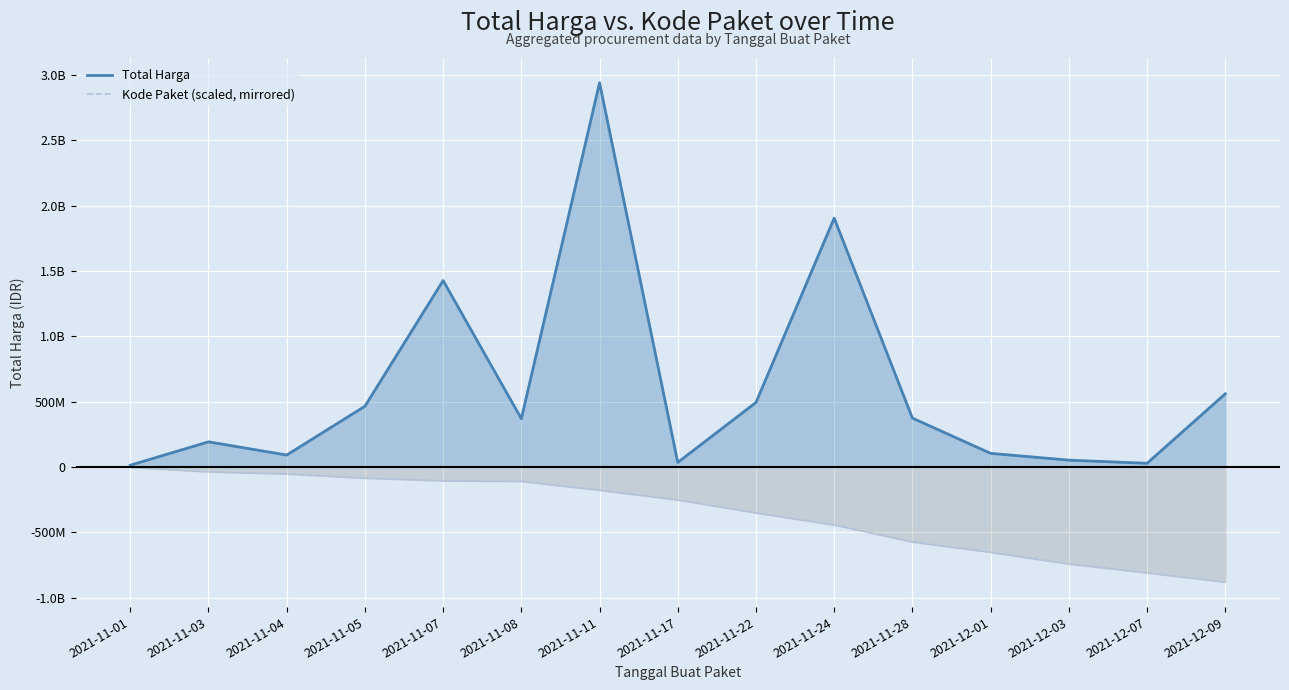

At how many categories does at least one series exceed -19532139?

15